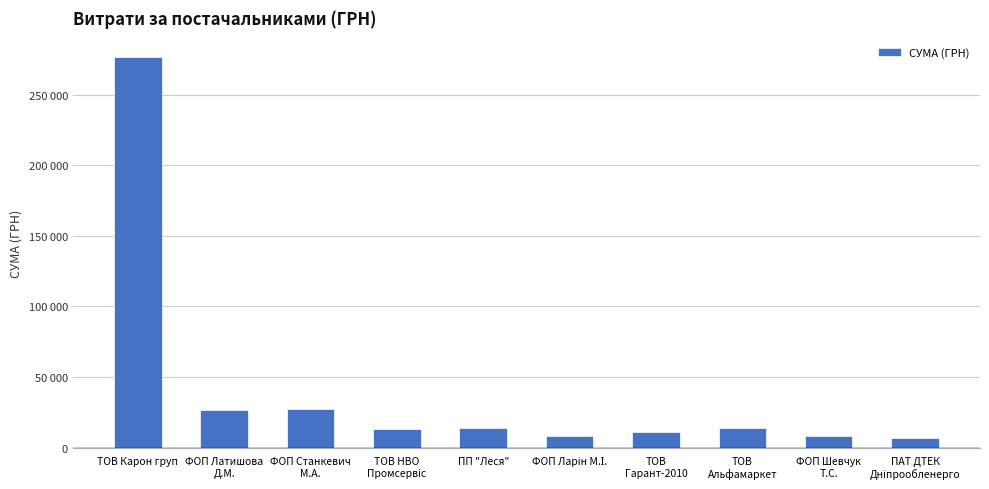

Approximately how many times larger is the value at ФОП Латишова
Д.М. compared to ТОВ
Альфамаркет?

1.9